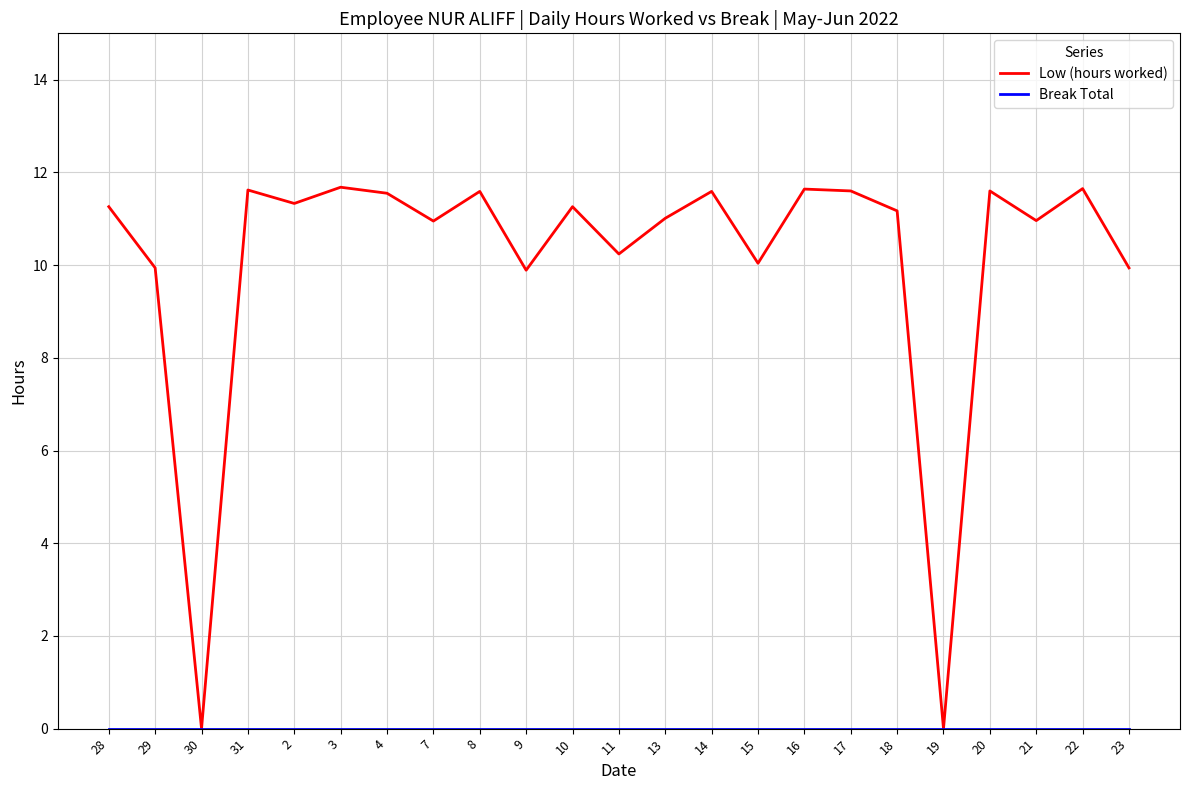

What is the difference between the Low (hours worked) values at 16 and 4?

0.1